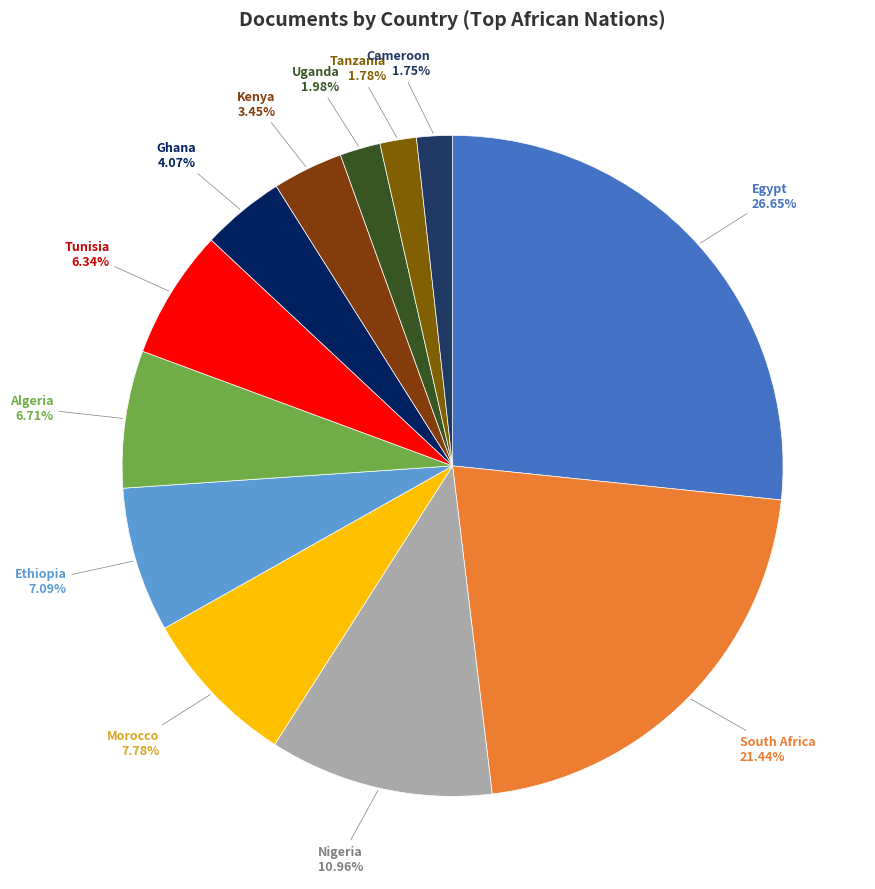

To the nearest percent, what is the difference between the largest and smallest slice percentages?

25%